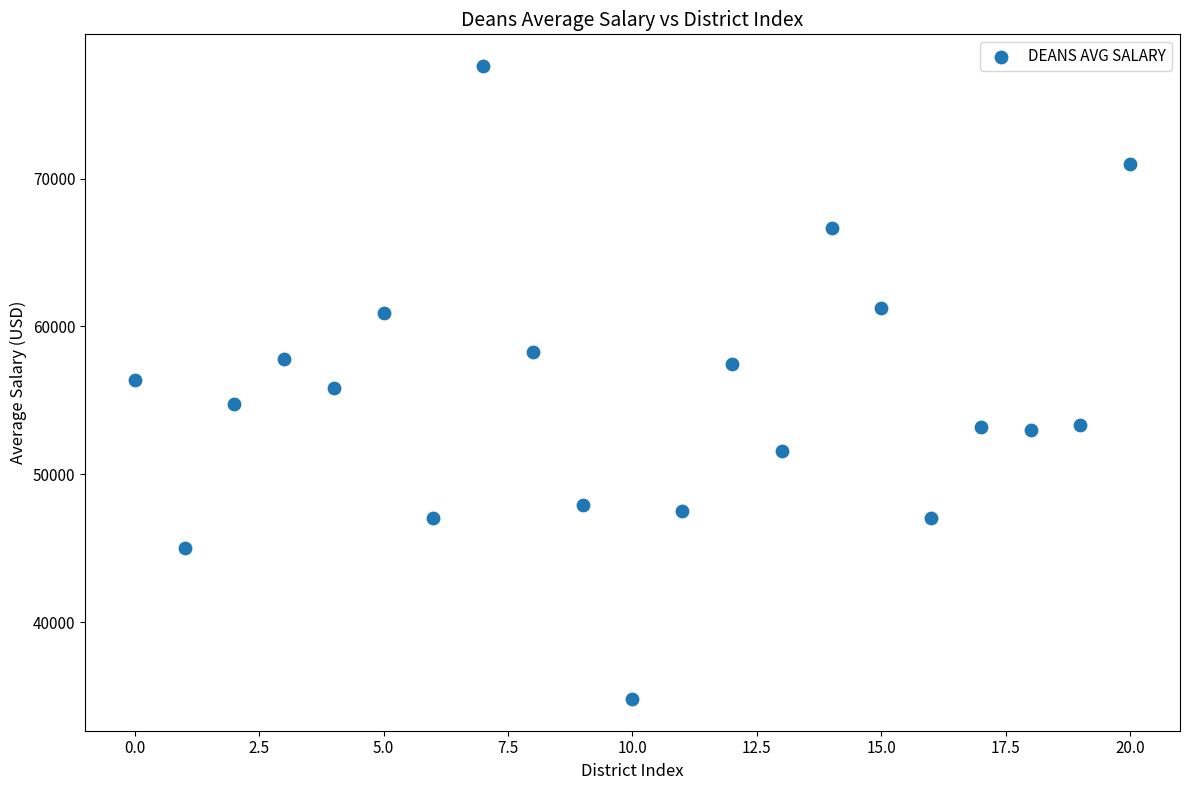

What is the range of Y values (max minus min)?

42808.9